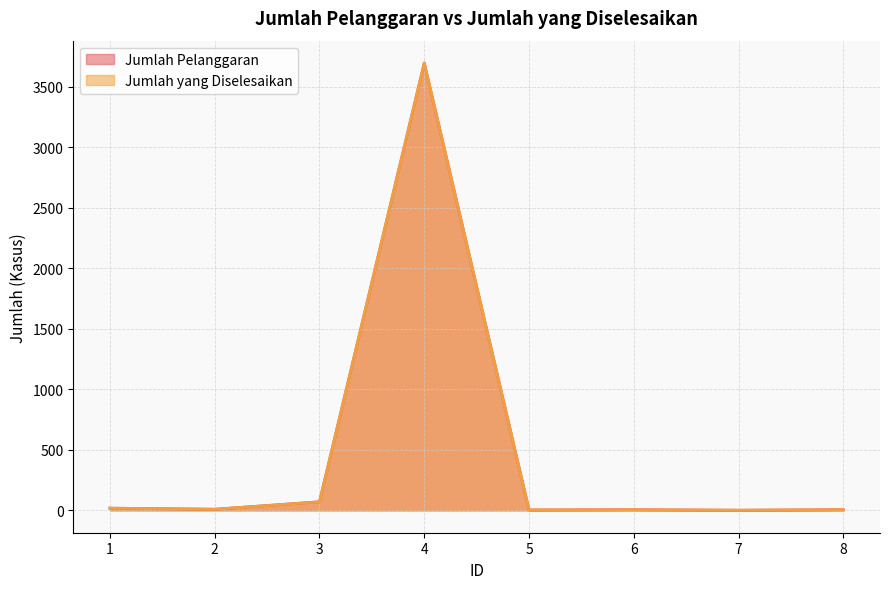

Which category has the highest value in the Jumlah Pelanggaran series?

4